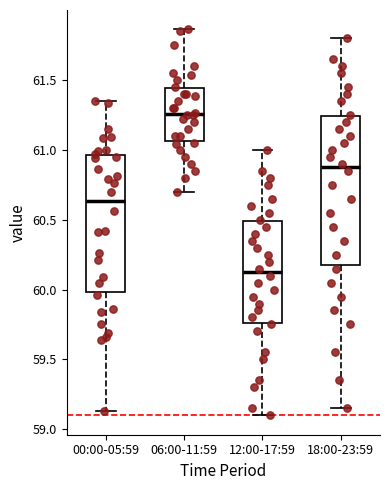

Which box is the tallest, from its lower edge to its upper edge?

18:00-23:59